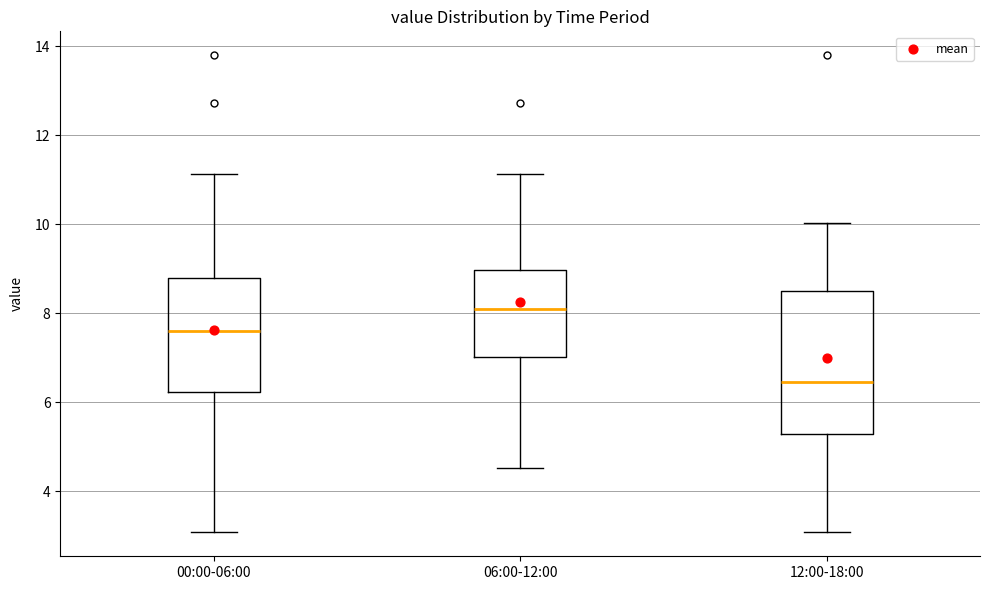

Which box has the highest median line?

06:00-12:00